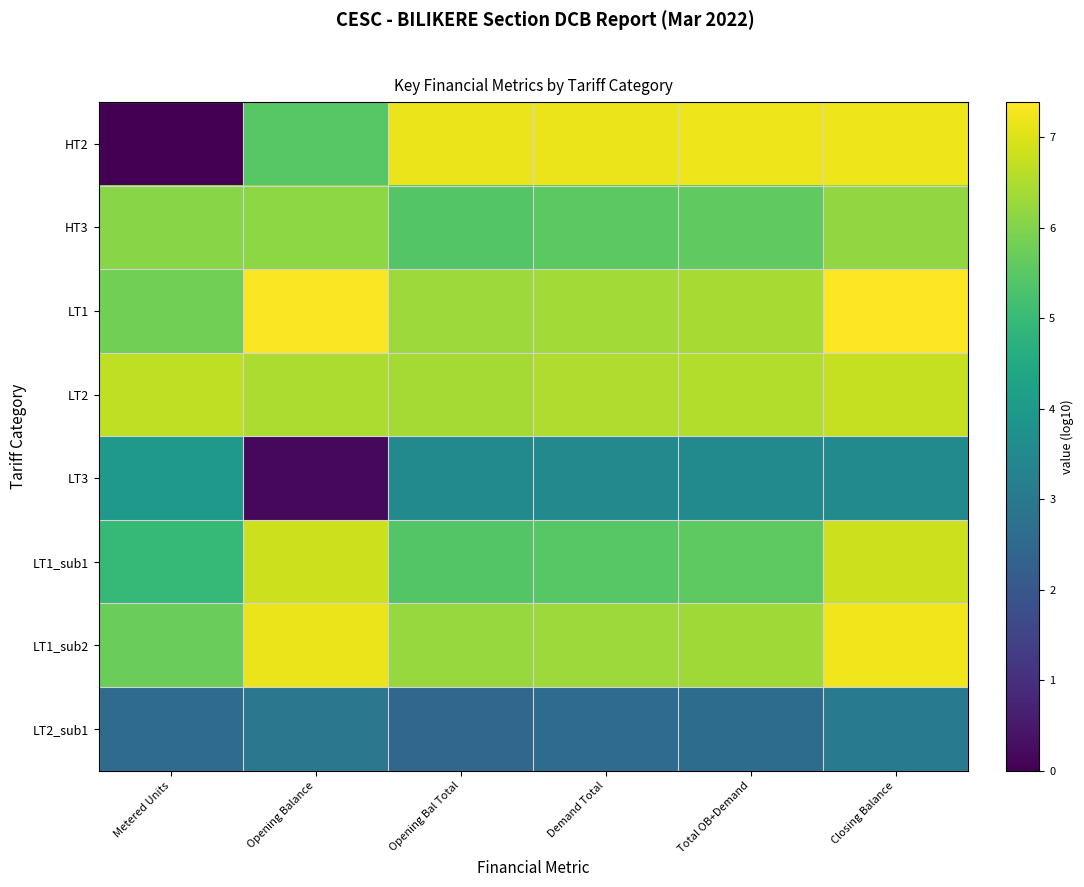

At Demand Total, list the series in order from largest to smallest.

HT2, LT2, LT1, LT1_sub2, HT3, LT1_sub1, LT3, LT2_sub1